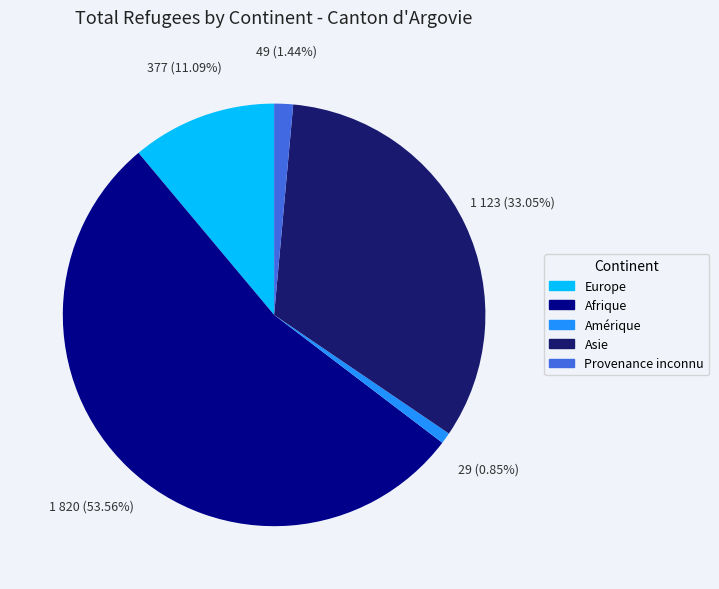

Combined, do Europe and Provenance inconnu account for over 50%?

No